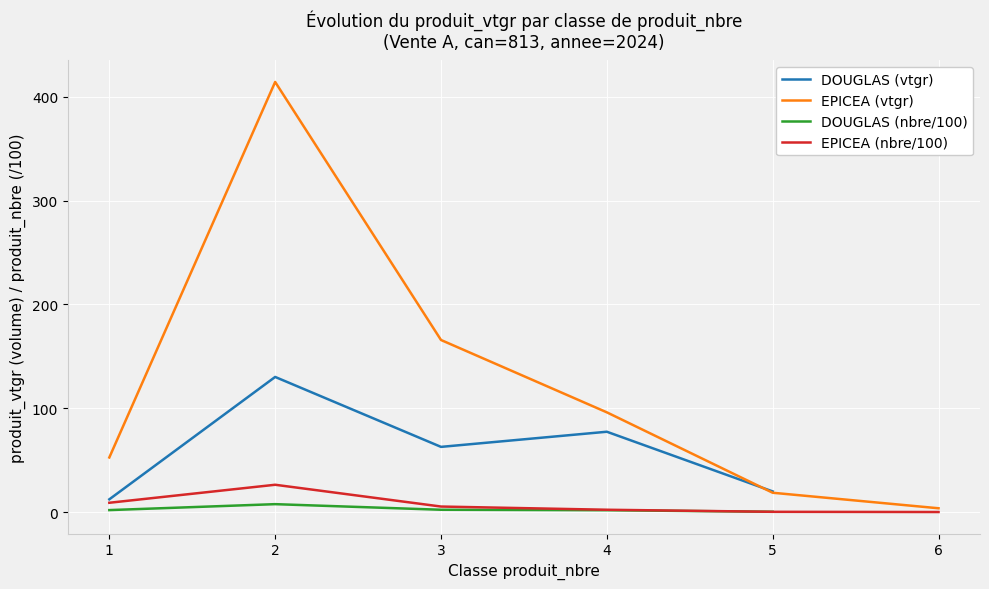

What is the difference between the second highest and minimum values in the EPICEA series?

165.7